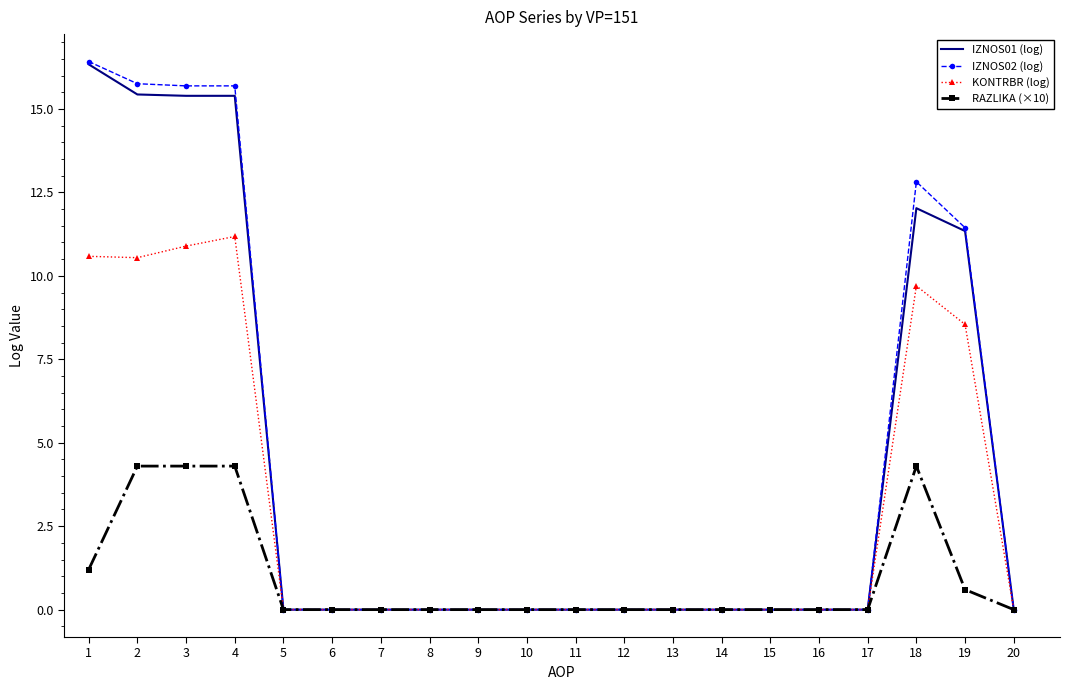

Which series has the widest spread of values?

IZNOS02 (log)